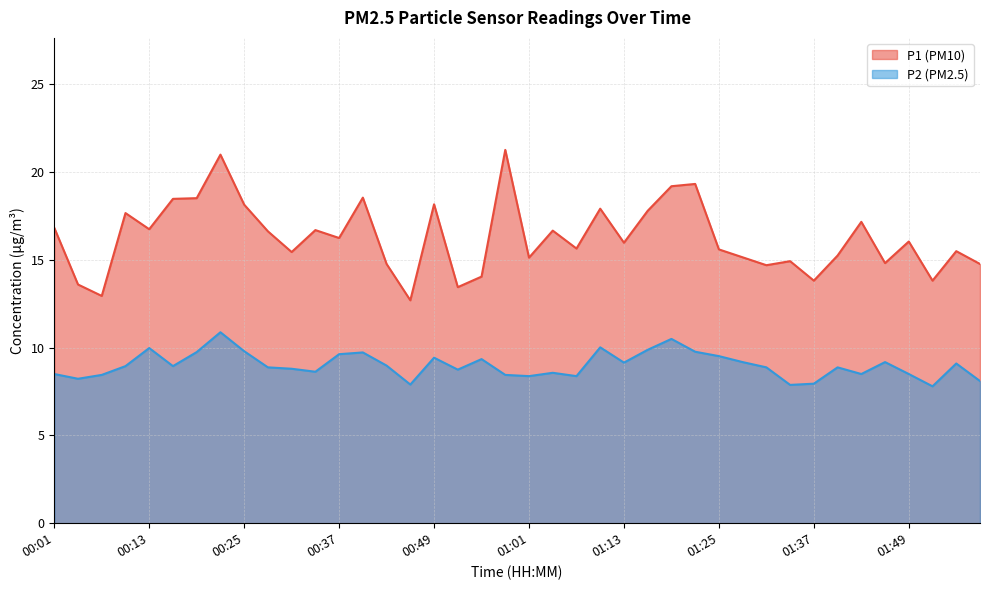

The value of P1 at 00:37 is 22.3. True or false?

False